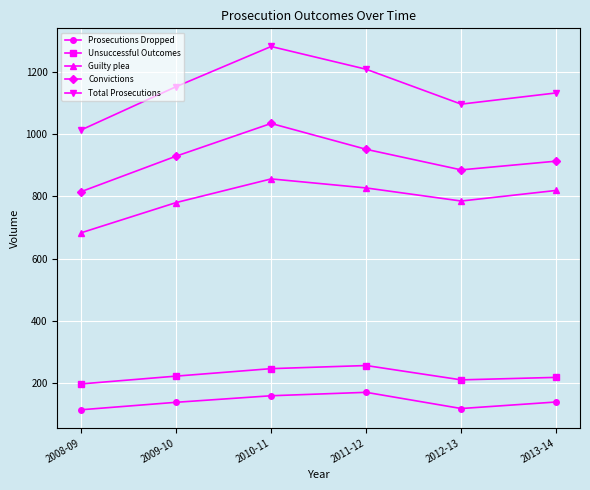

What position from the left is 2013-14?

6